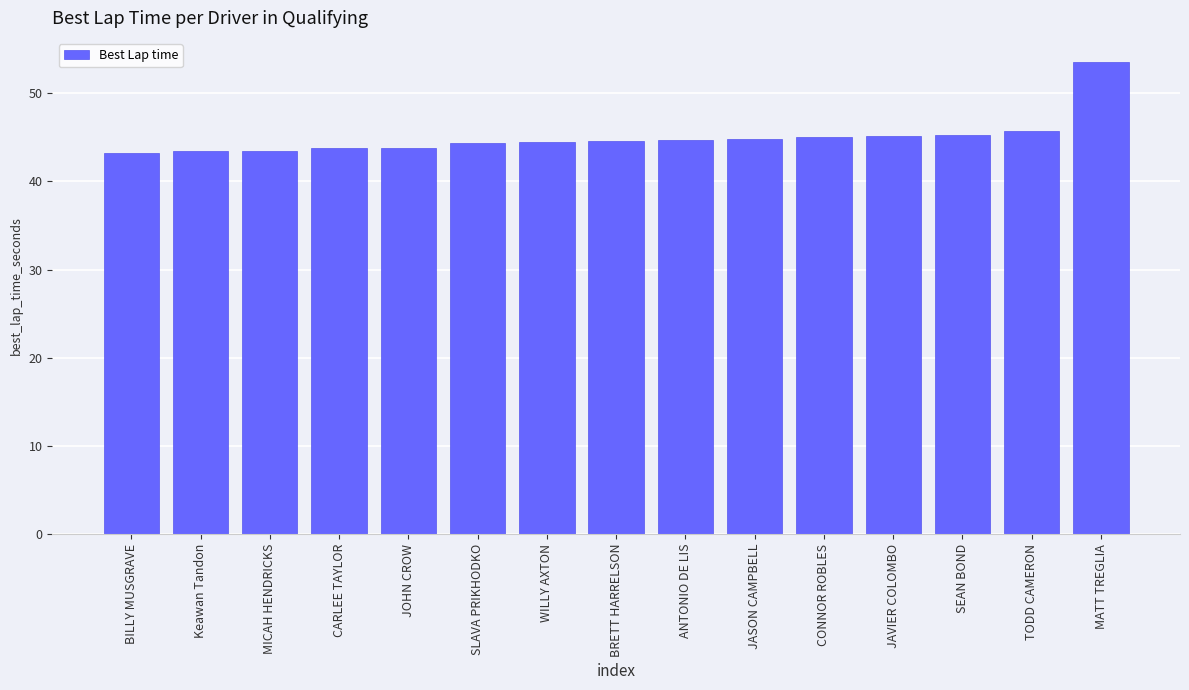

What value does the data have at CONNOR ROBLES?

45.0